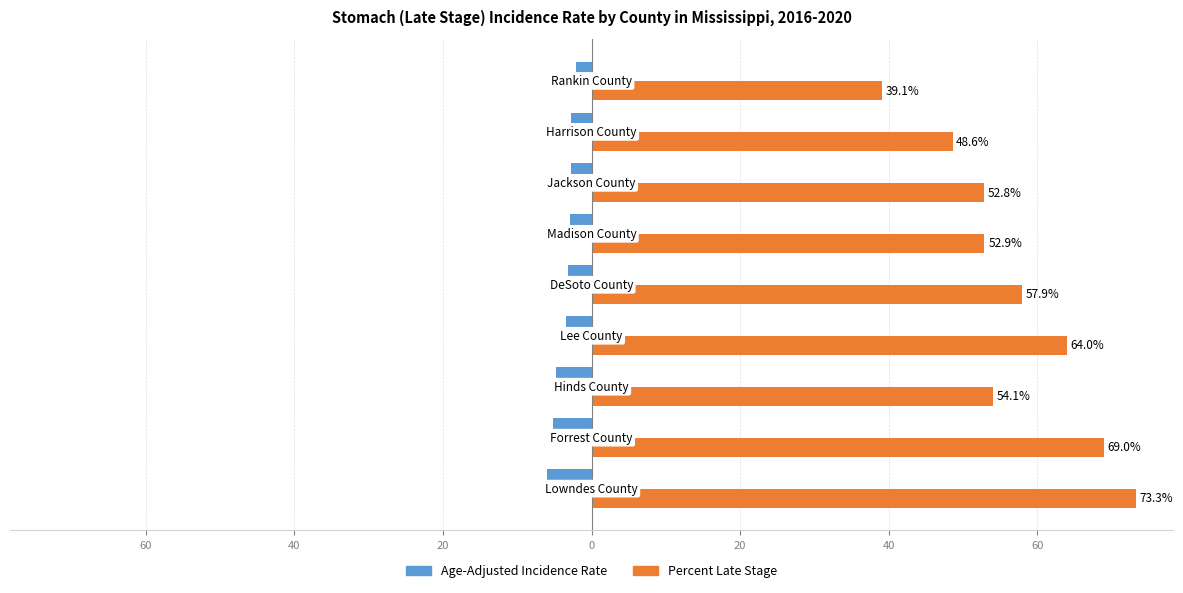

What is the value of the Percent Late Stage bar at the 7th from the left?

54.1